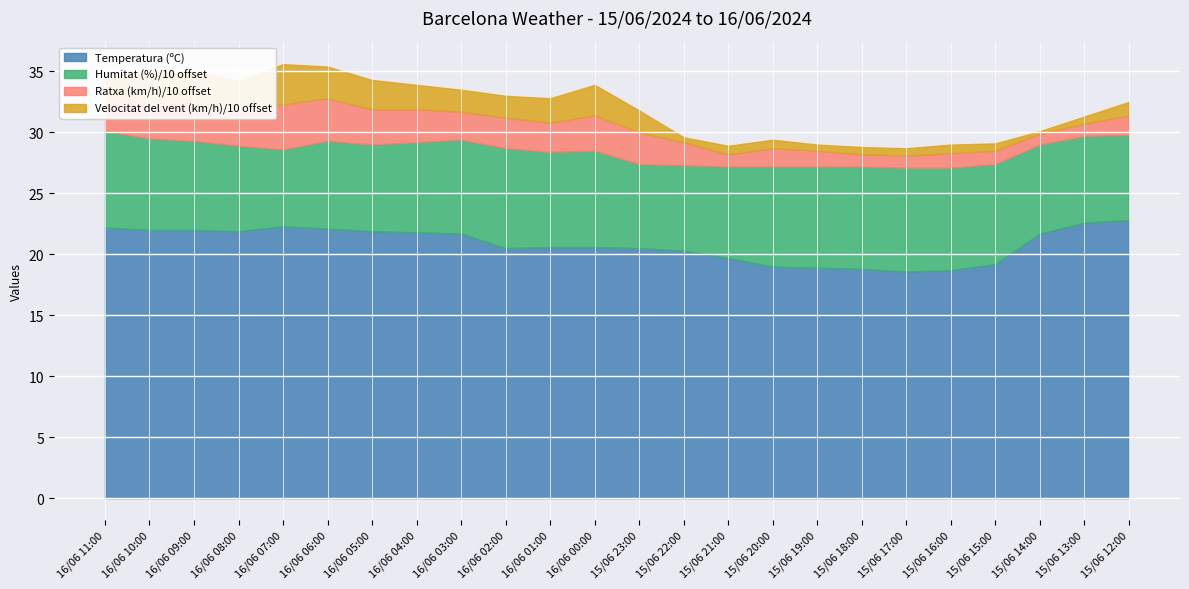

How many data points does each series have?

24